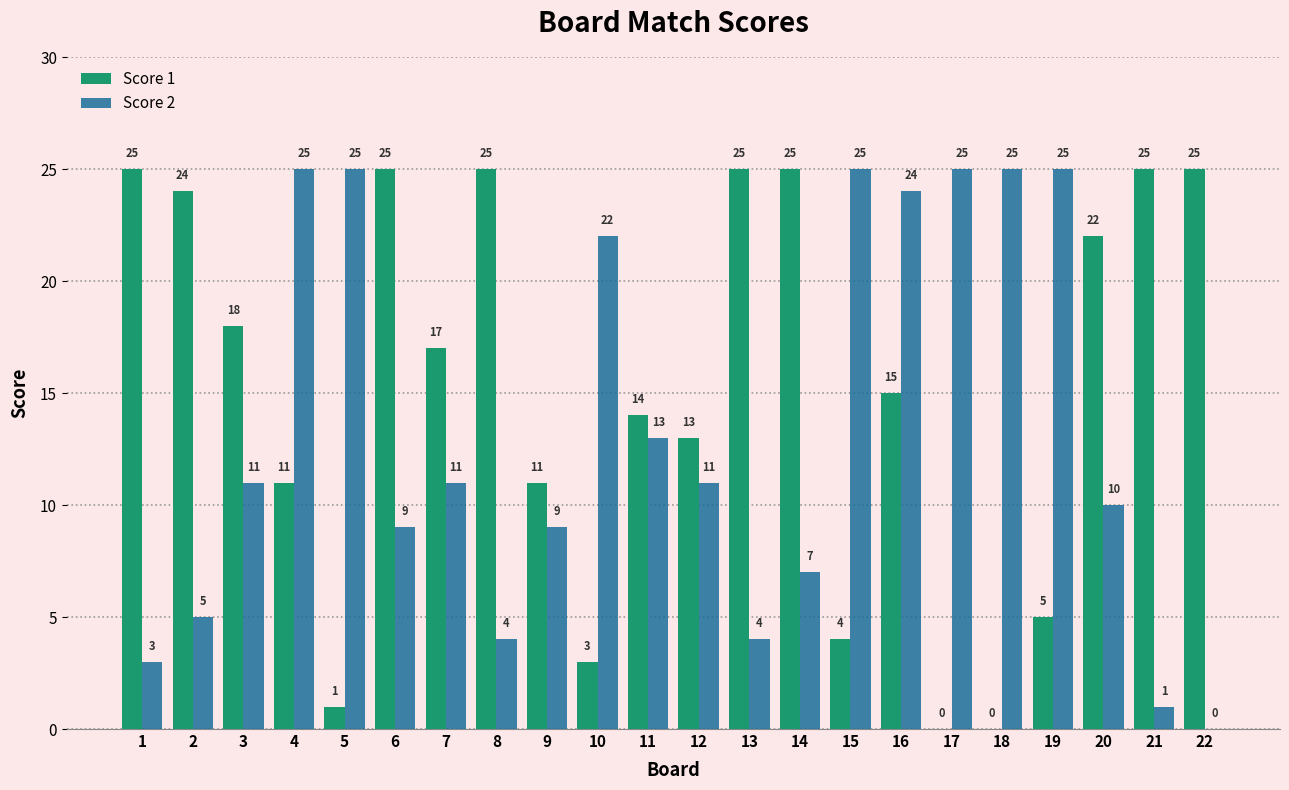

What is the sum of all Score 2 values?

294